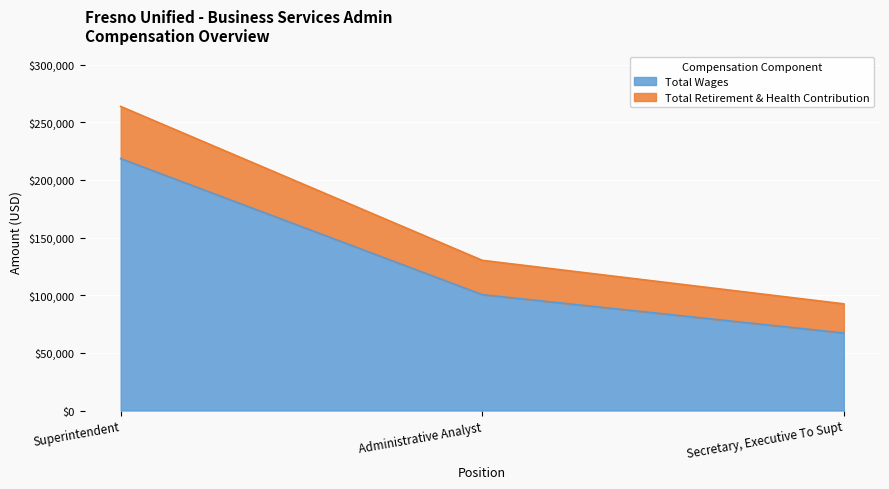

Does the chart display data point markers on the line(s)?

No